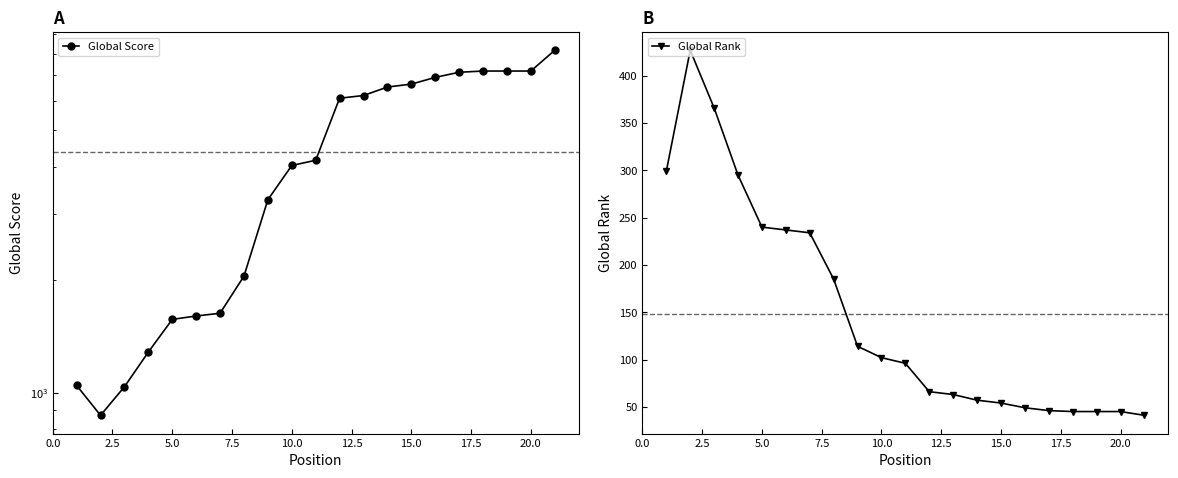

What value does the Global Score series have at 15.0, to the nearest 100?

1600